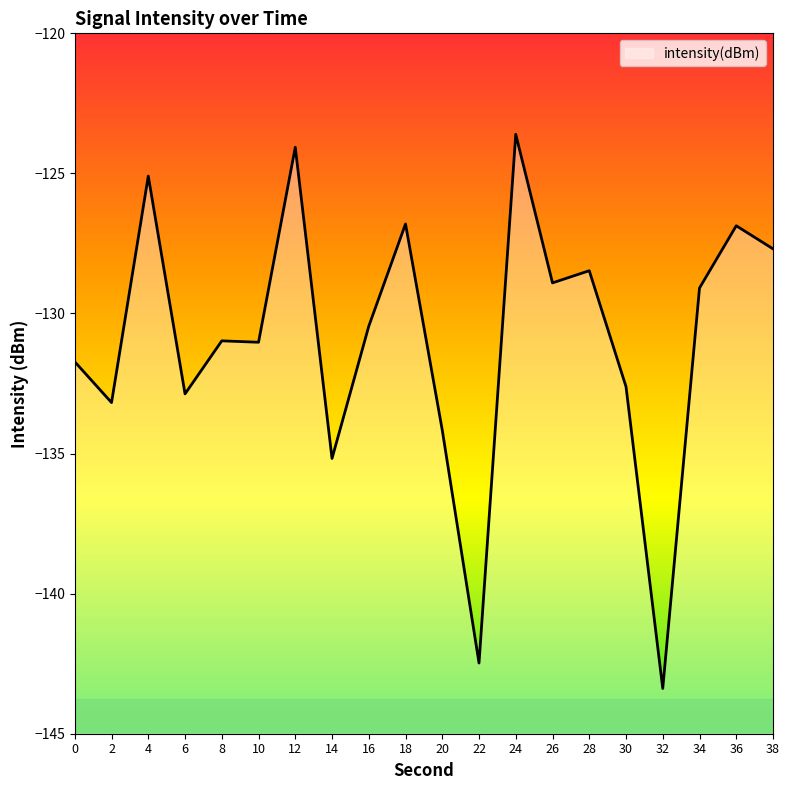

What is the value of the 2nd point from the left?

-133.2